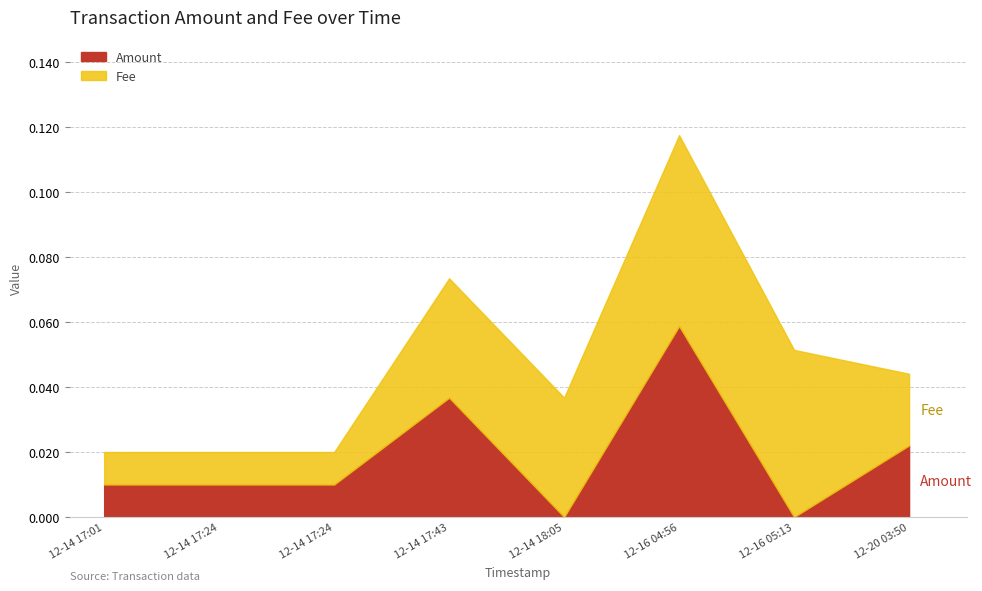

Count the number of categories in the chart.

8